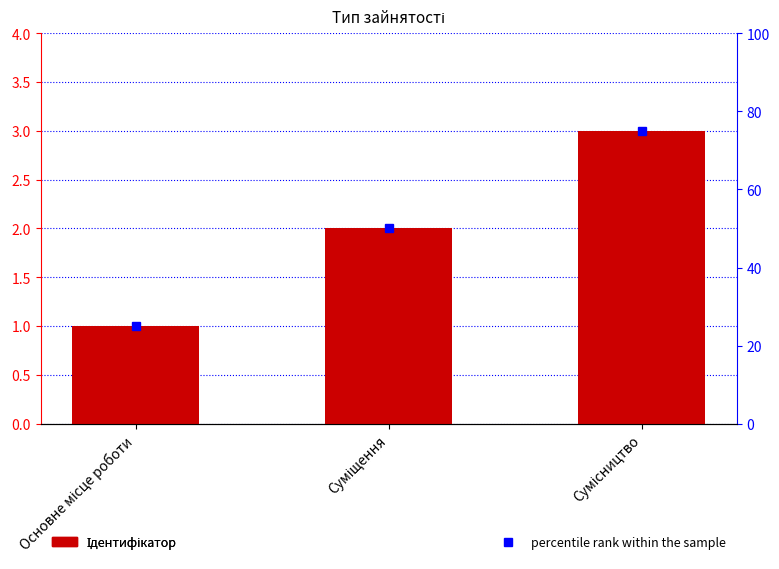

What is the value of the 2nd bar from the left?

2